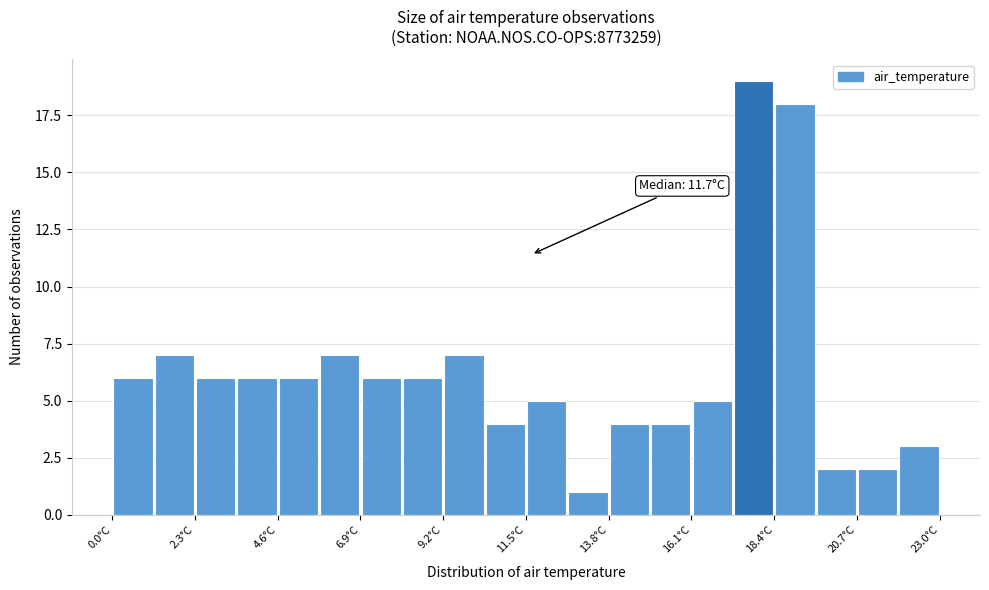

Read against the x-axis, roughly where is the centre of the tallest bar?

18.0